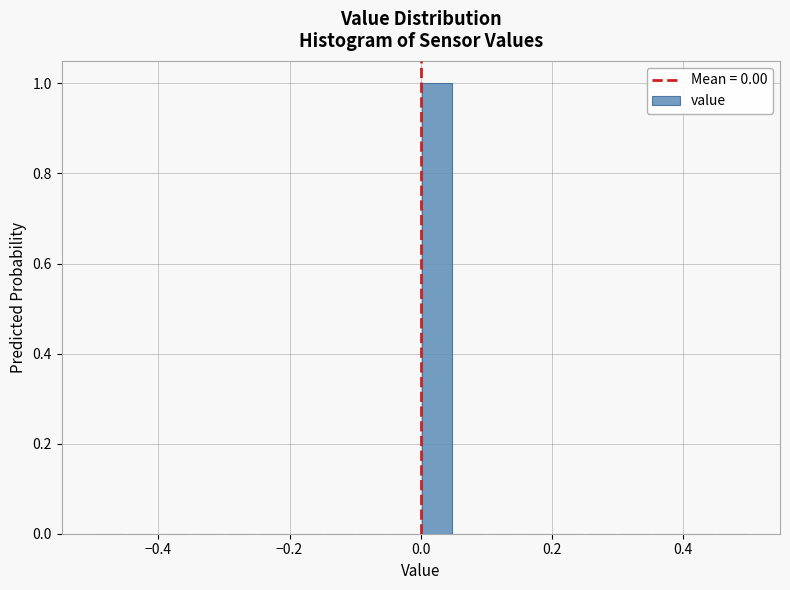

Around what value on the x-axis is the tallest bar? Give the approximate position of its centre, as read against the axis.

0.02